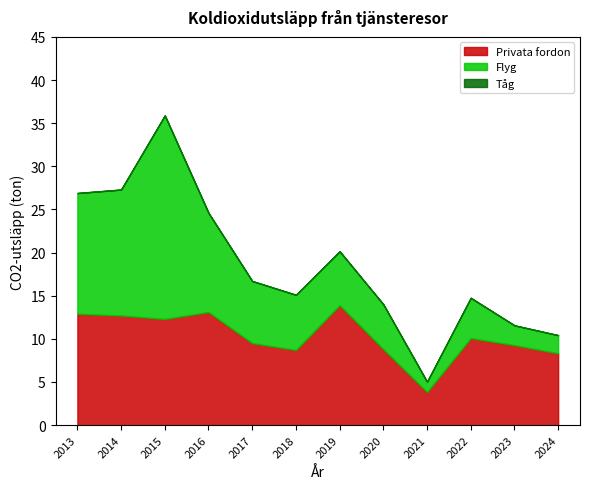

How many interior local valleys does the Privata fordon series have?

3